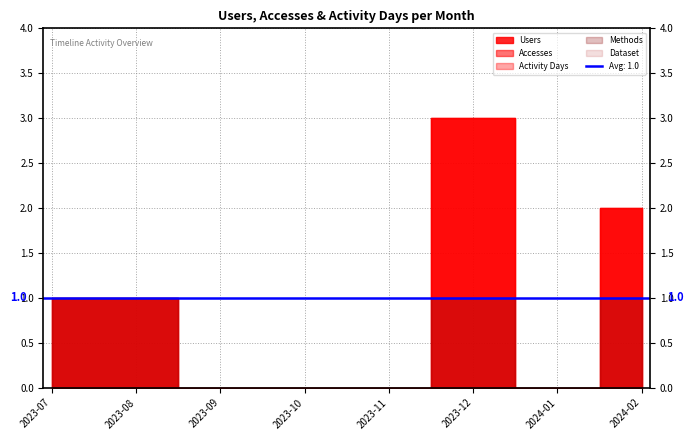

List the series in order of their peak value, highest first.

Users, Accesses, Activity Days, Methods, Dataset